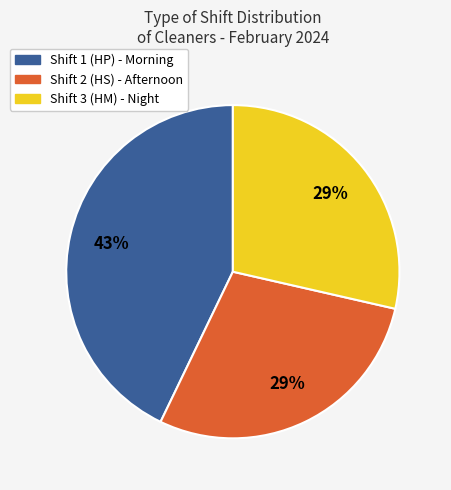

Is there a majority slice in this chart?

No